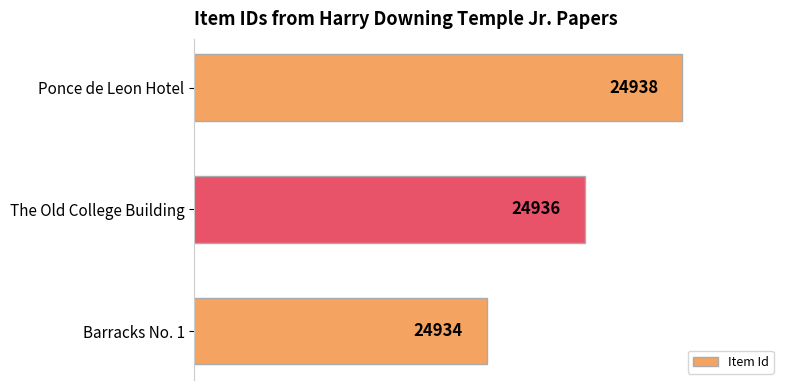

Which has a higher value, The Old College Building or Ponce de Leon Hotel?

Ponce de Leon Hotel